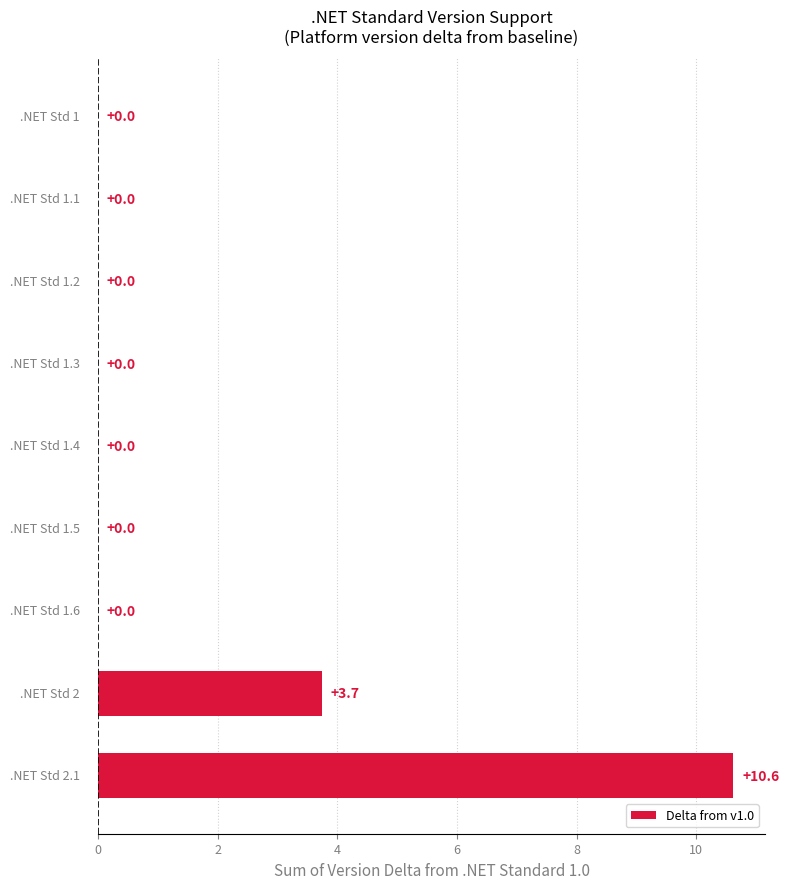

What is the maximum value shown in the chart?

10.6